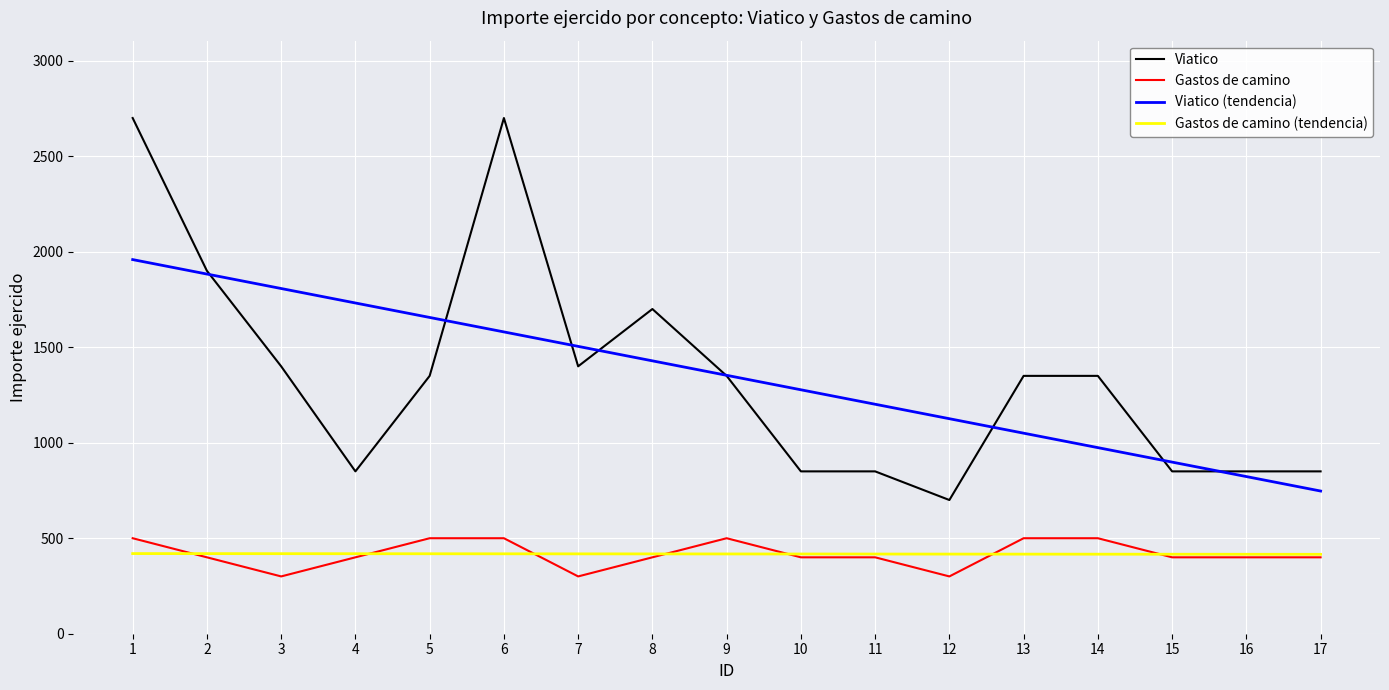

At which label is Viatico closest to 1700?

8